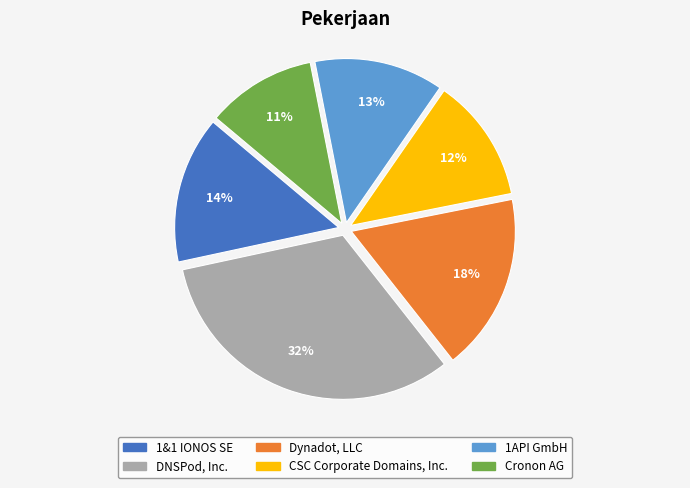

Is it true that 1&1 IONOS SE is 14% of the pie?

True